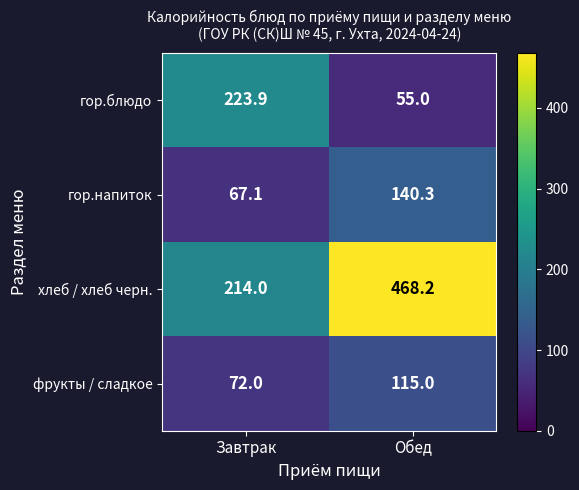

Reading left to right, transcribe all the data shown in this chart.

гор.блюдо: Завтрак=223.9	Обед=55.0
гор.напиток: Завтрак=67.1	Обед=140.3
хлеб / хлеб черн.: Завтрак=214.0	Обед=468.2
фрукты / сладкое: Завтрак=72.0	Обед=115.0